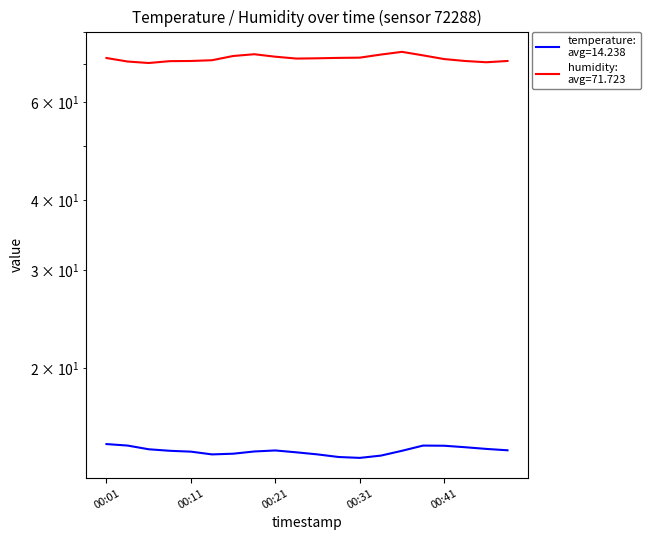

What is the approximate value of humidity at 00:48?

71.0